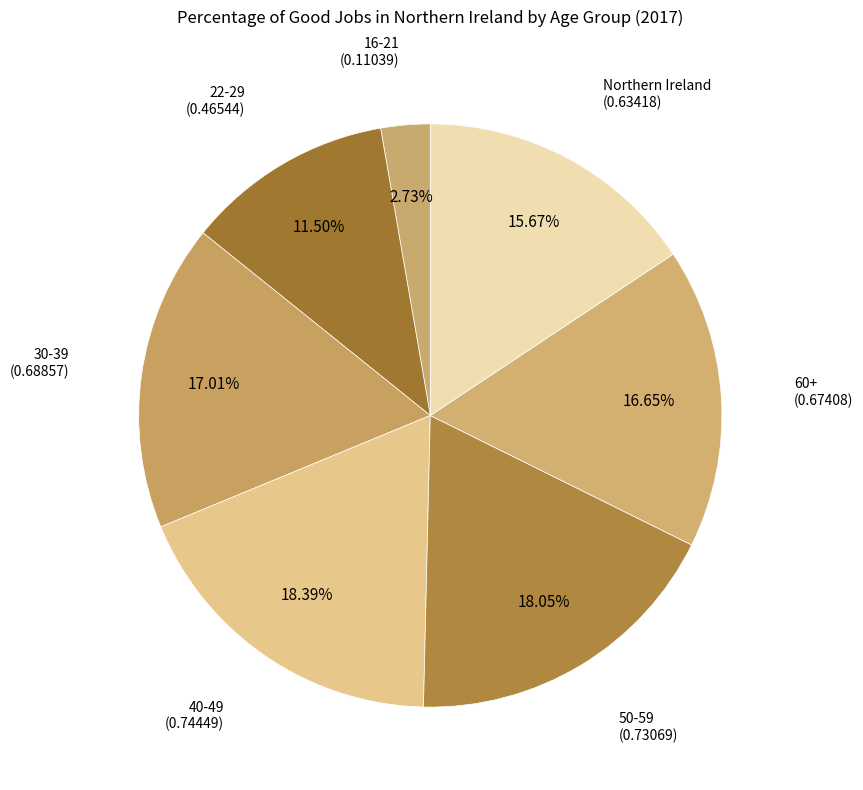

Which has a higher value, 30-39 or Northern Ireland?

30-39